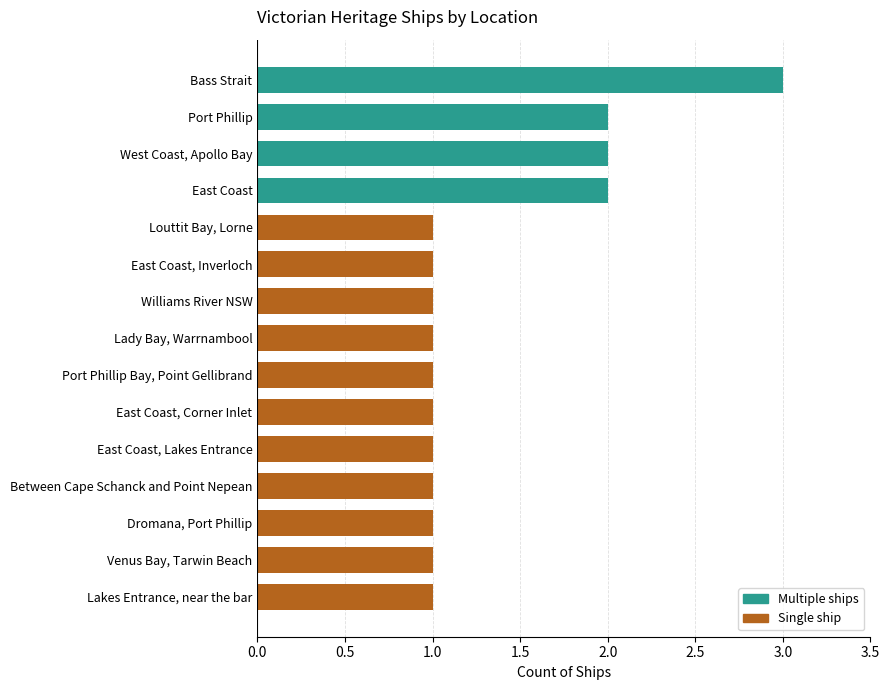

Are the bars grouped side by side (vs. stacked)?

No